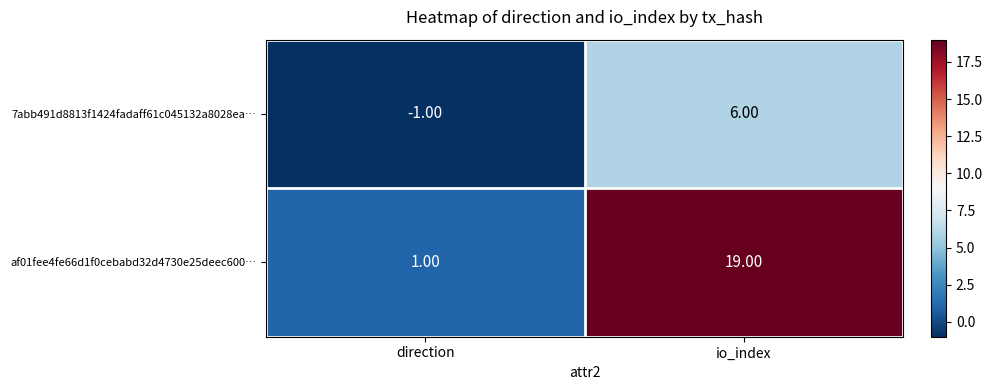

What is the difference between the maximum and minimum values in the 7abb491d8813f1424fadaff61c045132a8028ea… series?

7